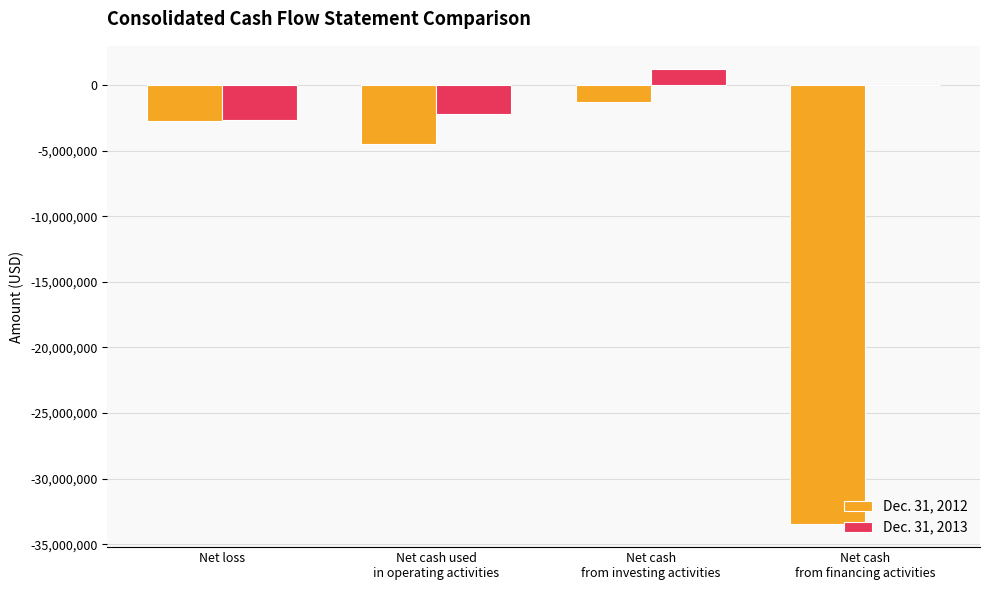

What is the total value across all series at Net loss?

-5389000